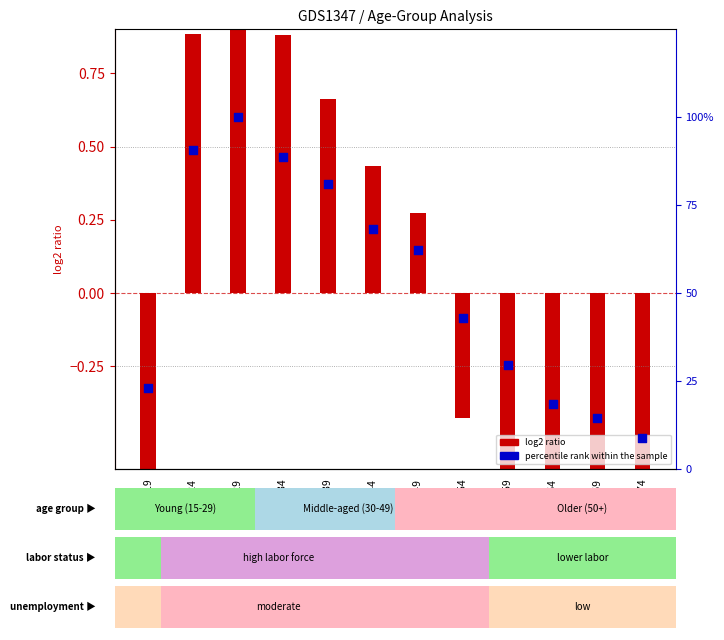

Which series has the widest spread of Y values?

percentile rank within the sample